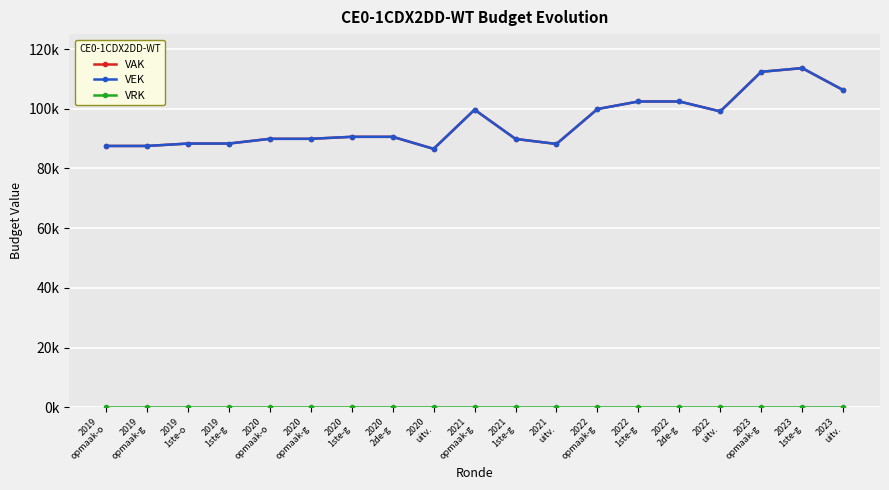

What is the label of the 7th point from the right?

2022
opmaak-g